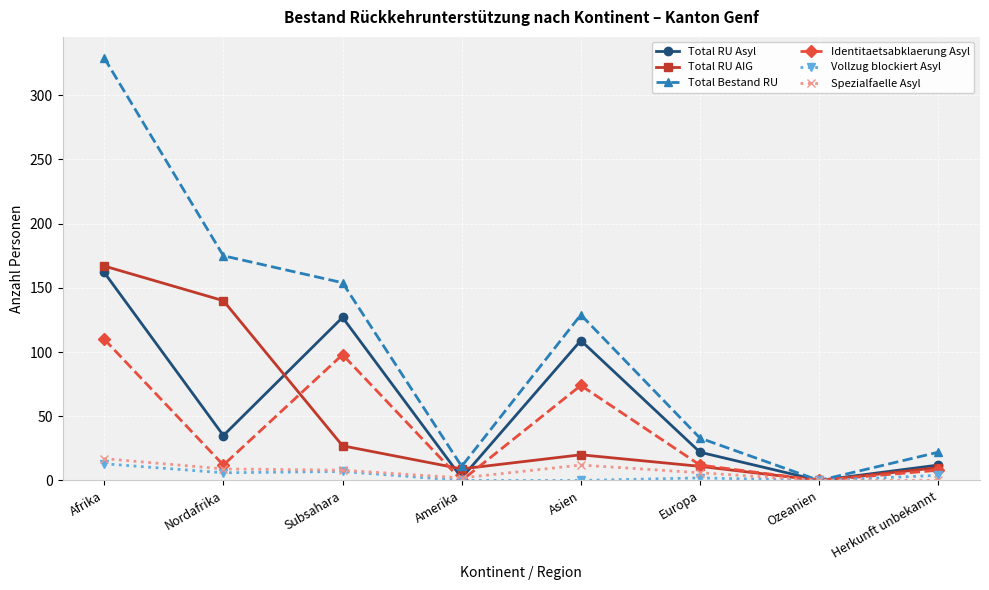

The value of Vollzug blockiert Asyl at Afrika is 13. True or false?

True